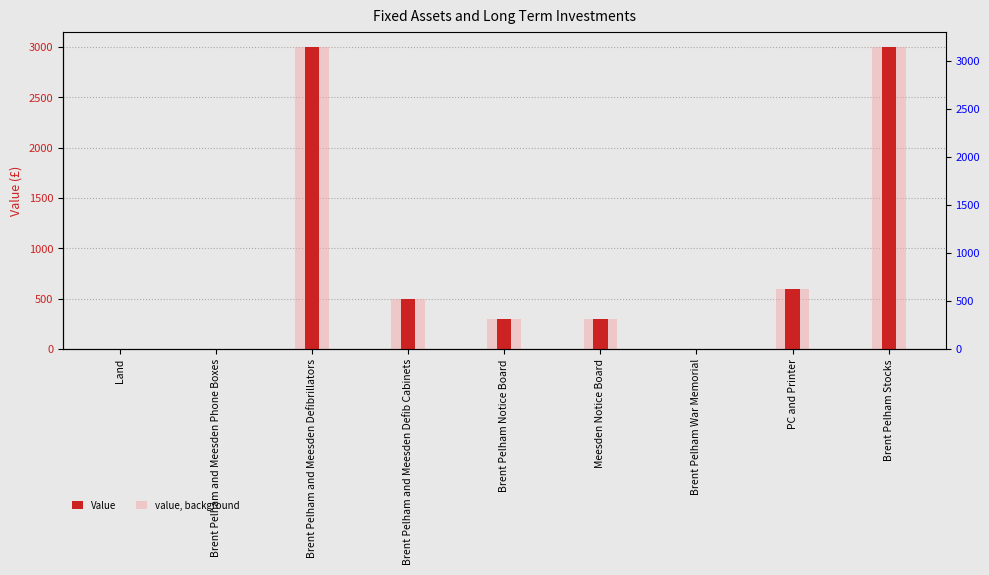

Rank the series by their maximum value, from highest to lowest.

Value, value, background